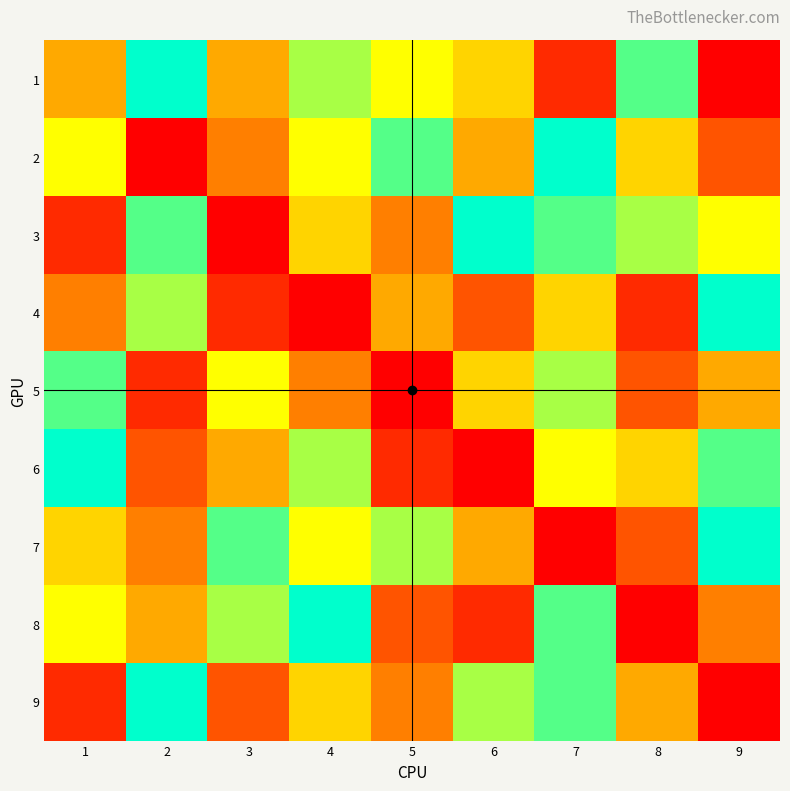

Reading right to left, what are all the values shown in this chart?

1: 9=0	8=8	7=1	6=5	5=6	4=7	3=4	2=9	1=4
2: 9=2	8=5	7=9	6=4	5=8	4=6	3=3	2=0	1=6
3: 9=6	8=7	7=8	6=9	5=3	4=5	3=0	2=8	1=1
4: 9=9	8=1	7=5	6=2	5=4	4=0	3=1	2=7	1=3
5: 9=4	8=2	7=7	6=5	5=0	4=3	3=6	2=1	1=8
6: 9=8	8=5	7=6	6=0	5=1	4=7	3=4	2=2	1=9
7: 9=9	8=2	7=0	6=4	5=7	4=6	3=8	2=3	1=5
8: 9=3	8=0	7=8	6=1	5=2	4=9	3=7	2=4	1=6
9: 9=0	8=4	7=8	6=7	5=3	4=5	3=2	2=9	1=1